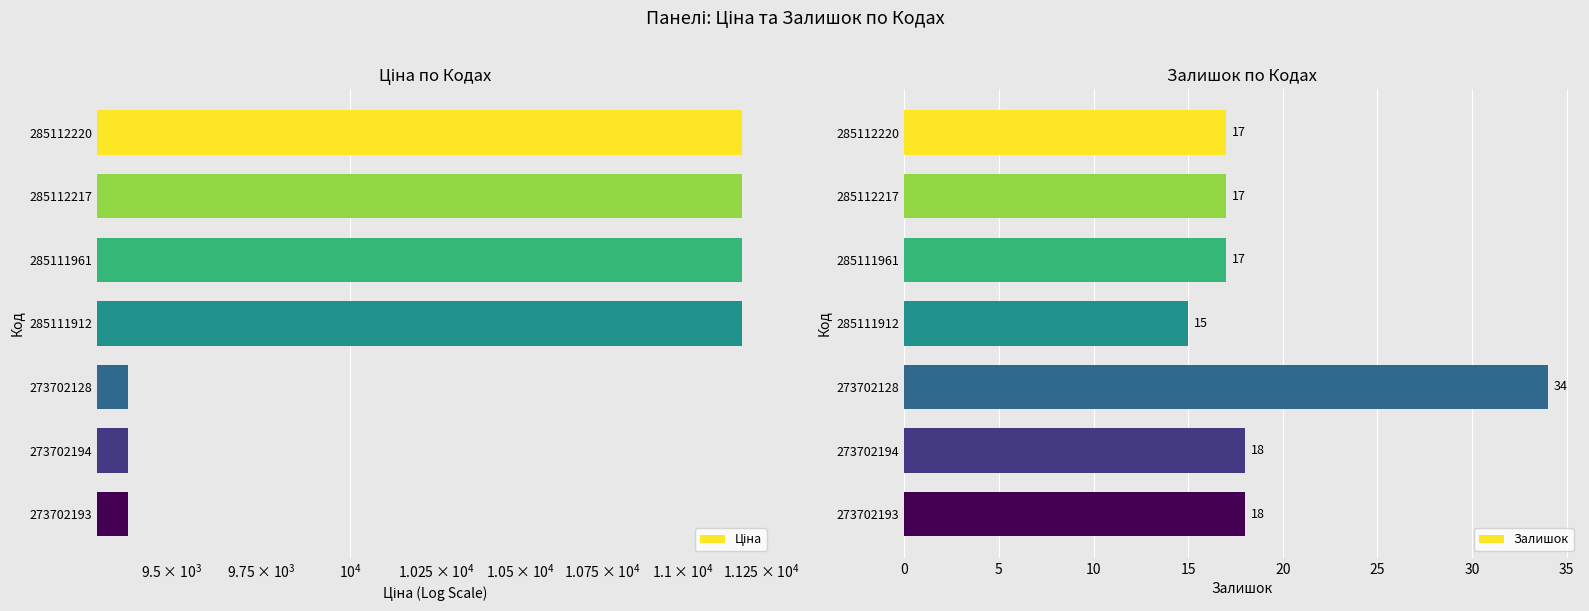

Which category has the lowest value in the Залишок series?

285111912